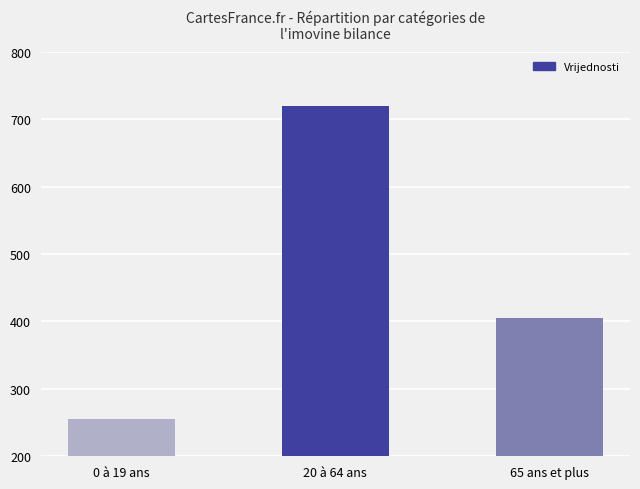

What is the label of the 2nd bar from the left?

20 à 64 ans